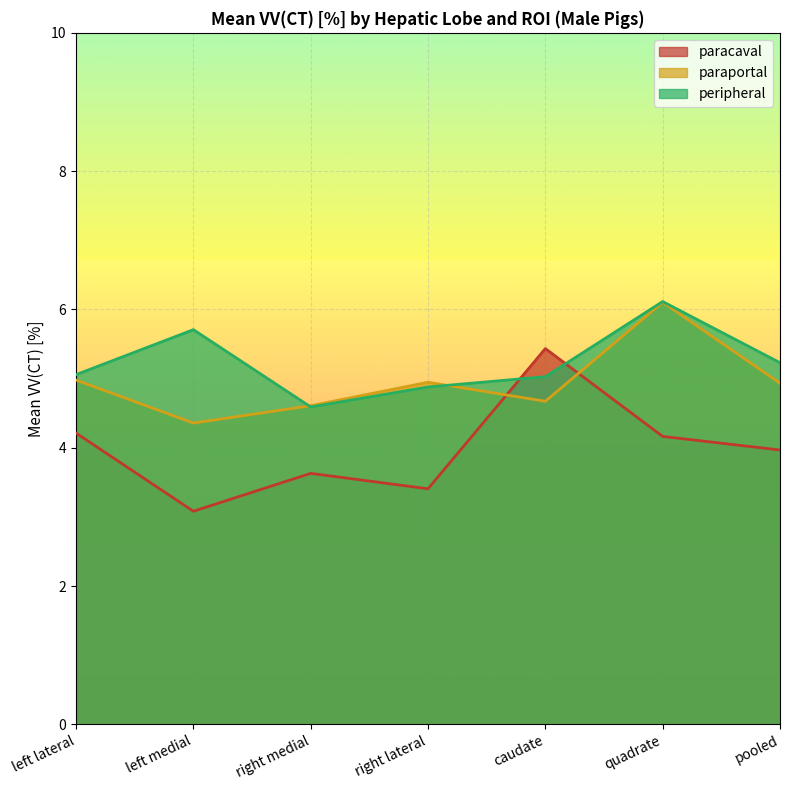

What is the spread (max minus min) of values at left lateral?

0.8